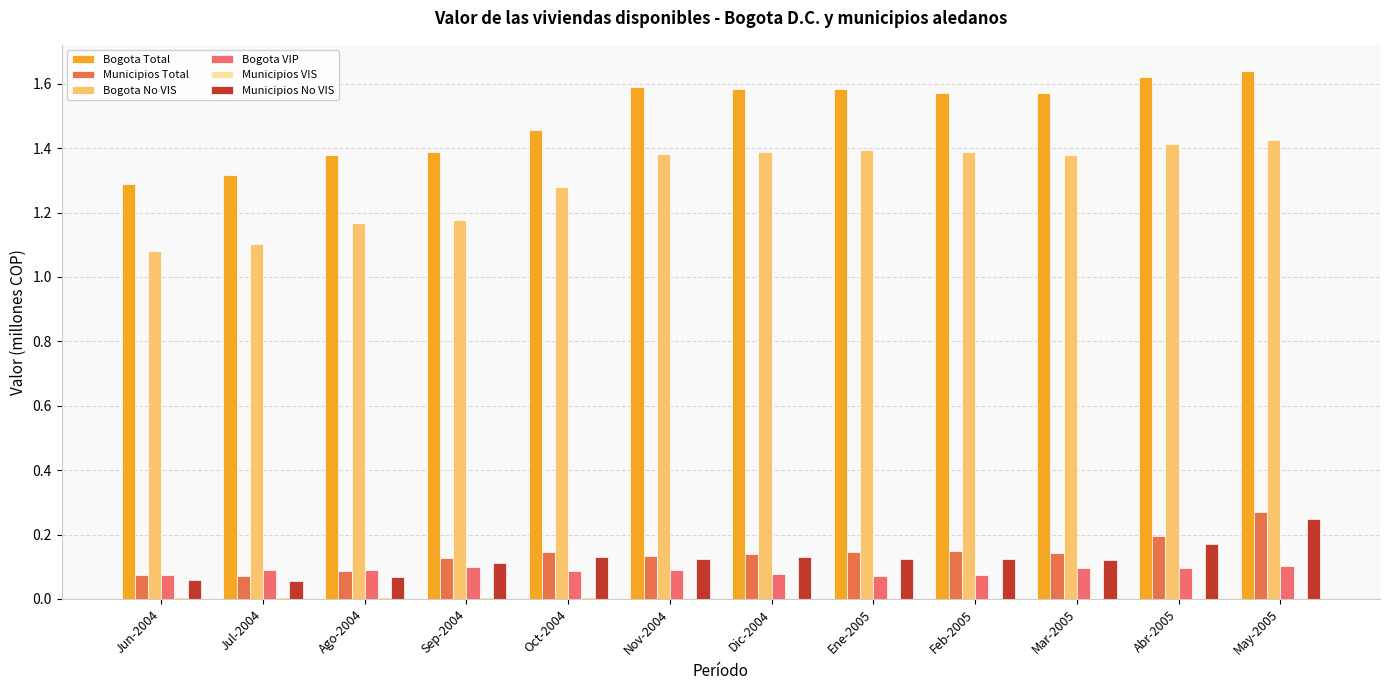

Are the bars horizontal?

No